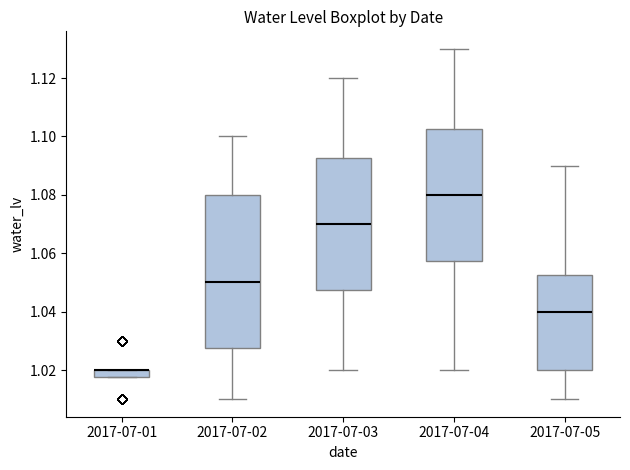

Which box is the tallest, from its lower edge to its upper edge?

2017-07-02